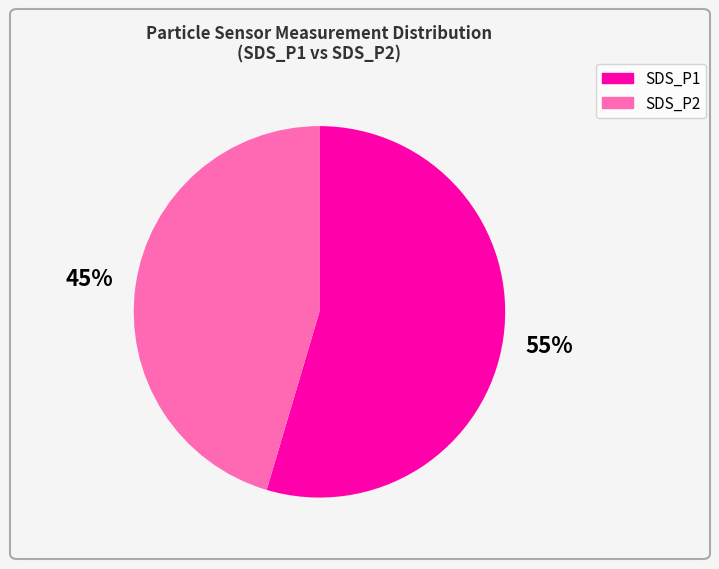

To the nearest percent, what percentage of the pie is SDS_P2?

45%